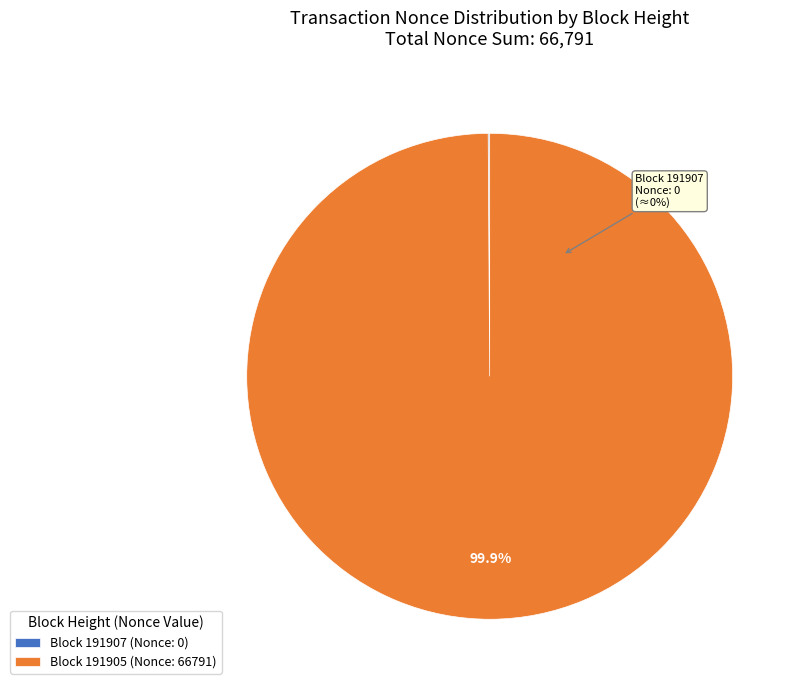

What is the total percentage of 191905 and 191907?

100.0%